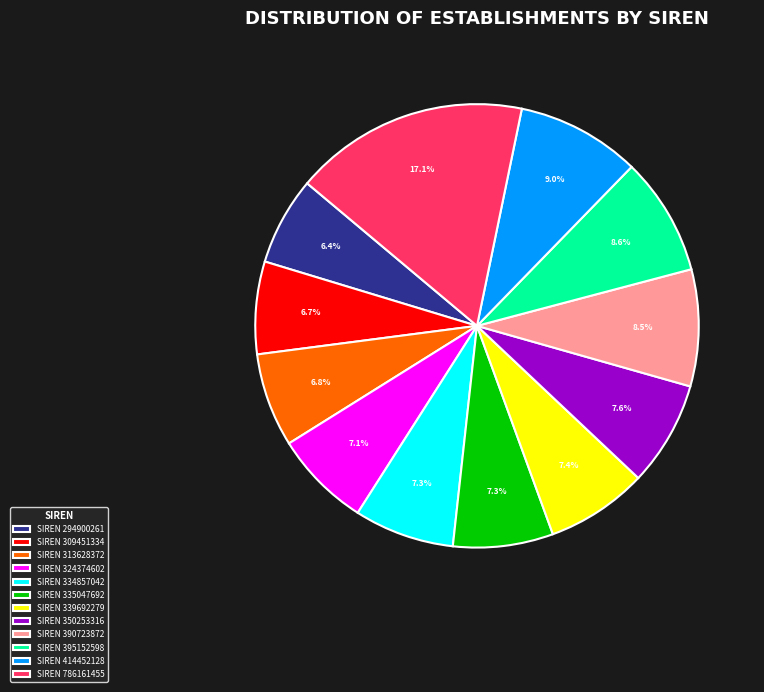

Between SIREN 414452128 and SIREN 313628372, which is larger?

SIREN 414452128